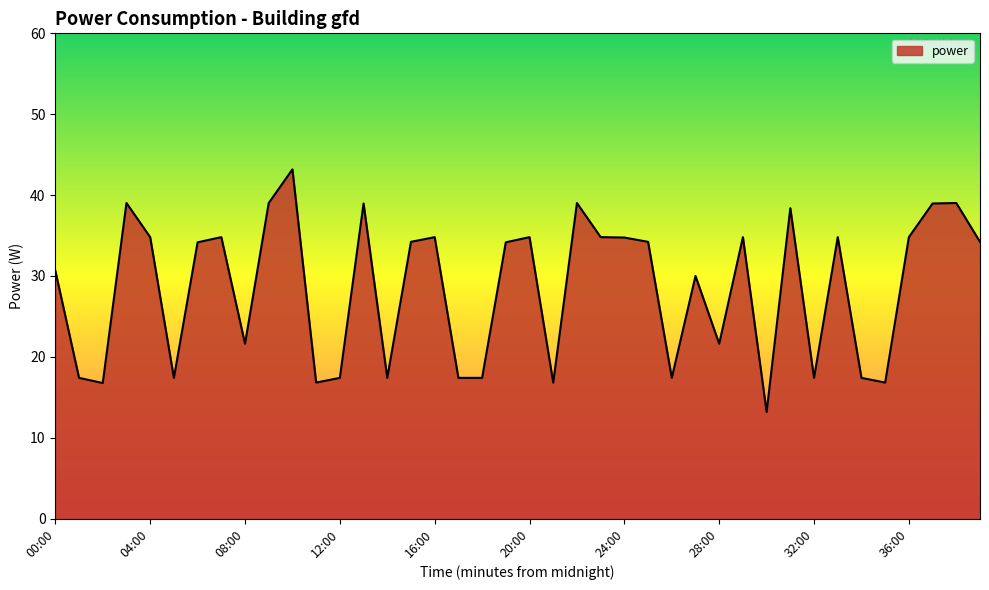

Does the chart have visible grid lines?

No